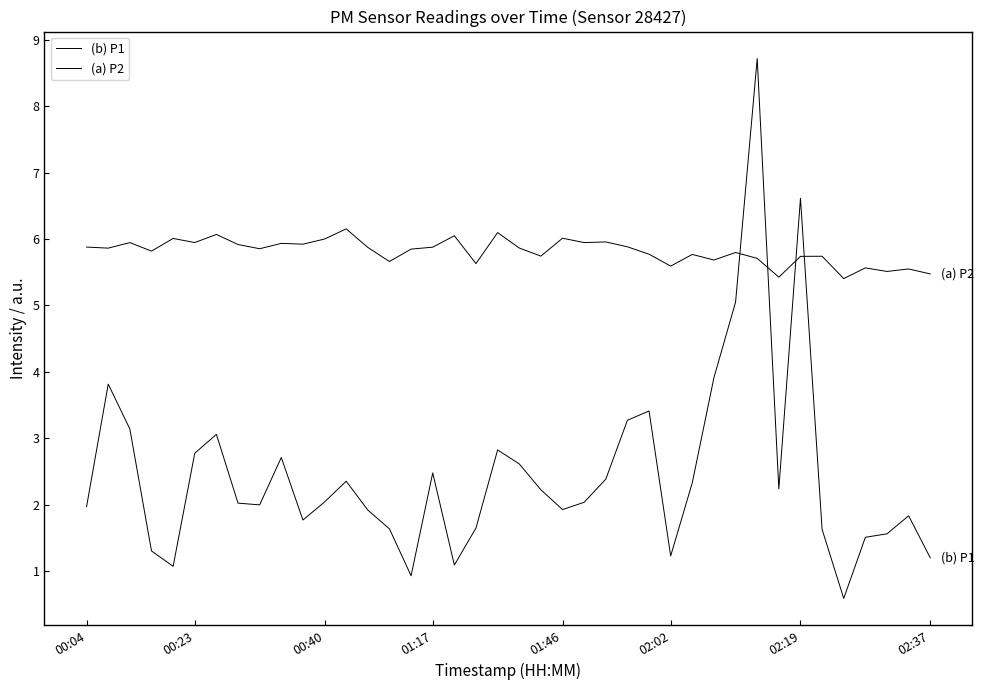

At which category is the sum across all series the highest?

31